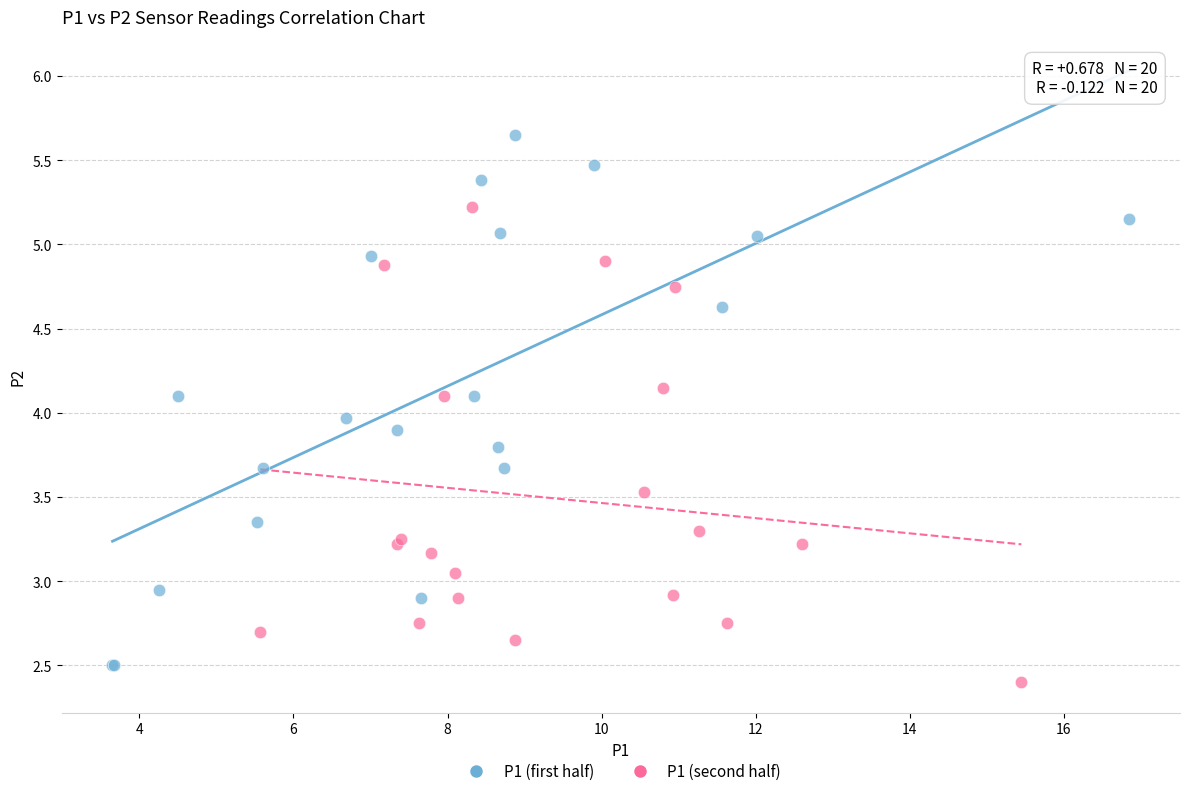

Which series has the largest Y range (max minus min)?

P1 (first half)